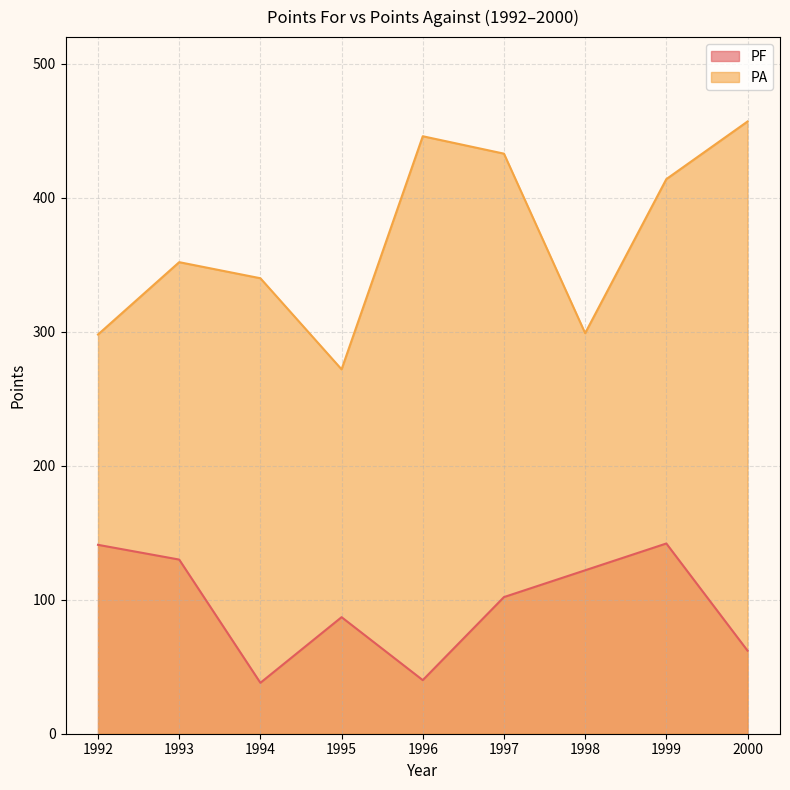

True or false: PF and PA intersect in this chart.

False